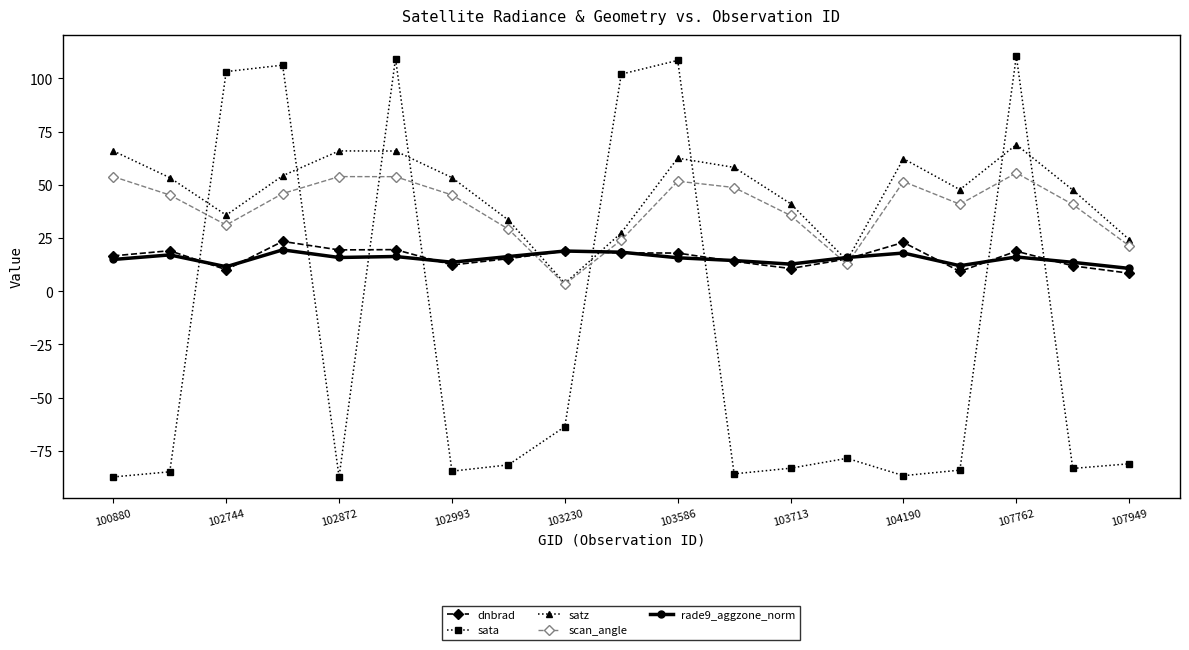

How many lines are shown in the chart?

5